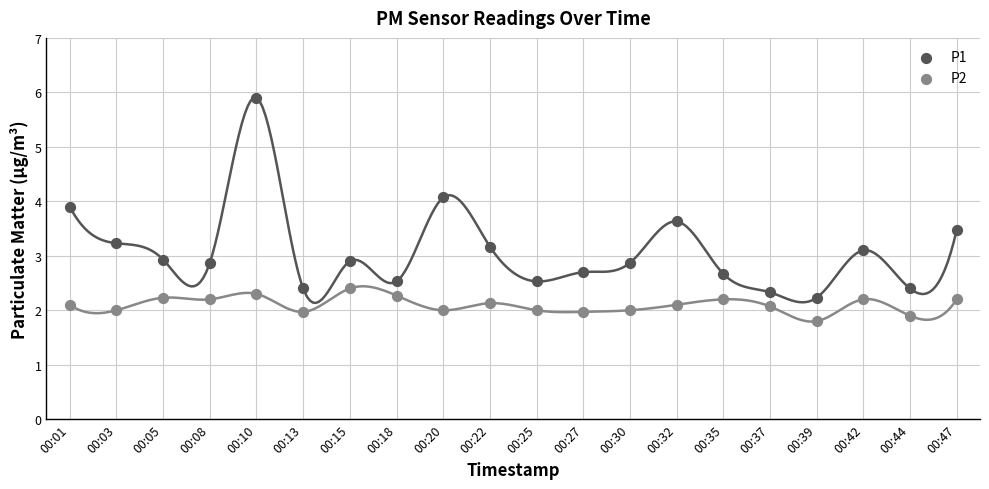

Which series reaches the maximum Y coordinate?

P1